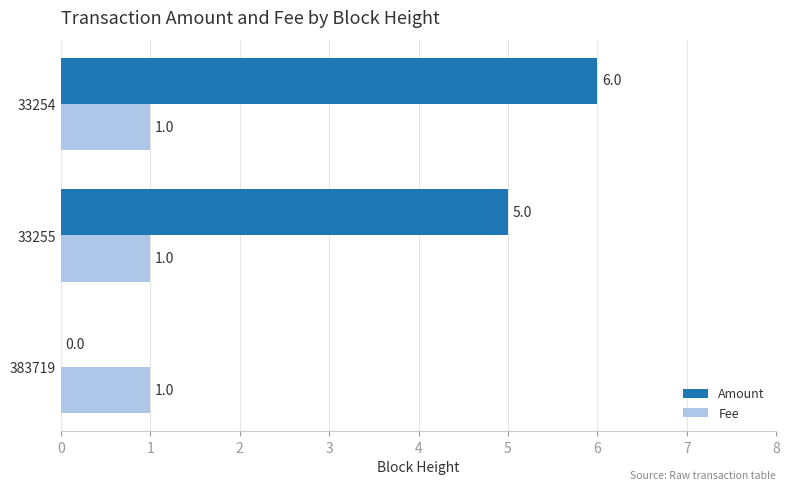

Which series changed the most between 383719 and 33255?

Amount